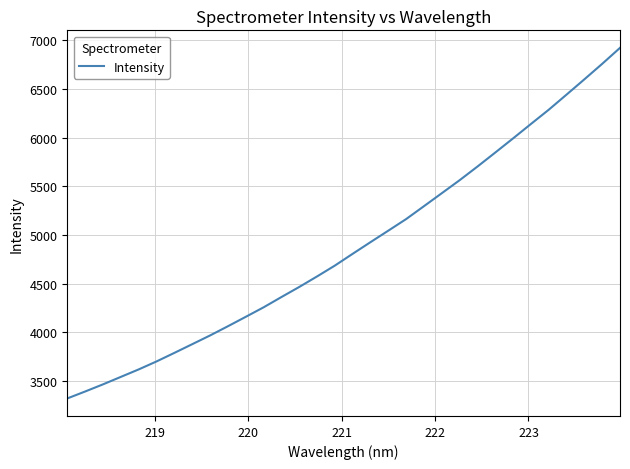

What is the smallest value displayed?

3319.4